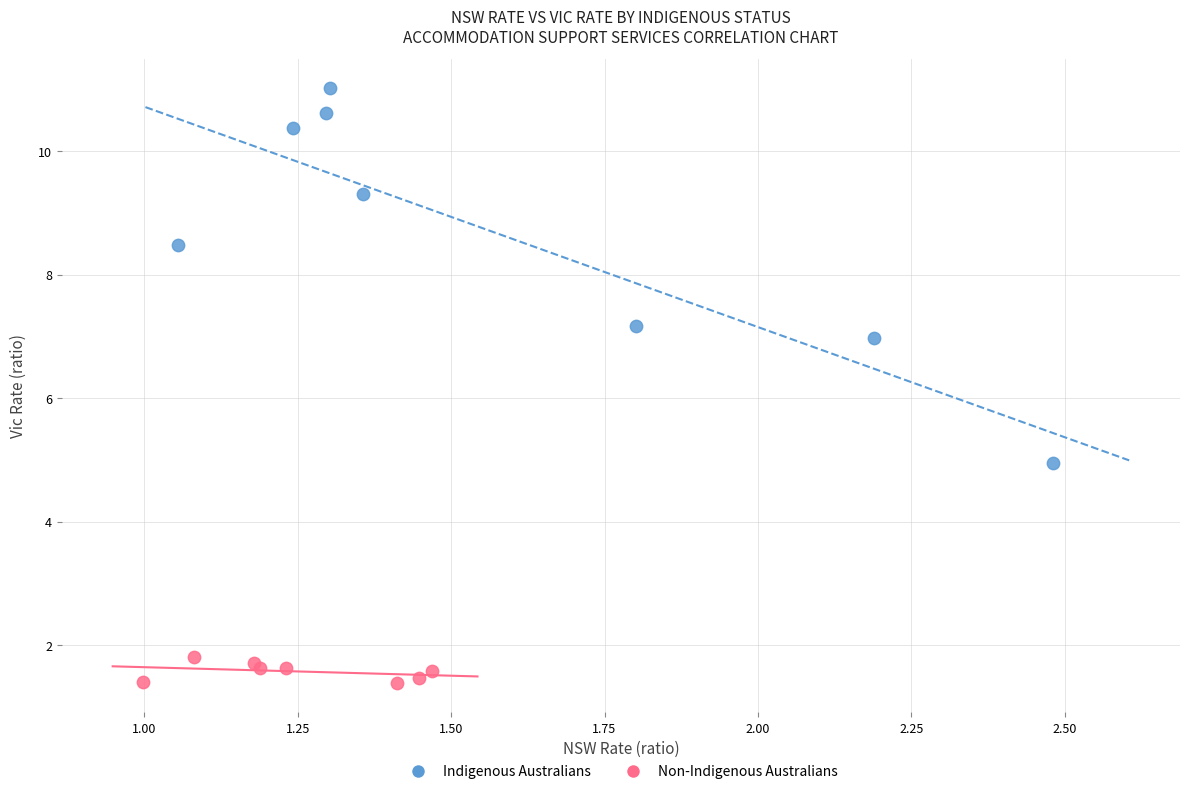

Which series has the widest spread of Y values?

Indigenous Australians